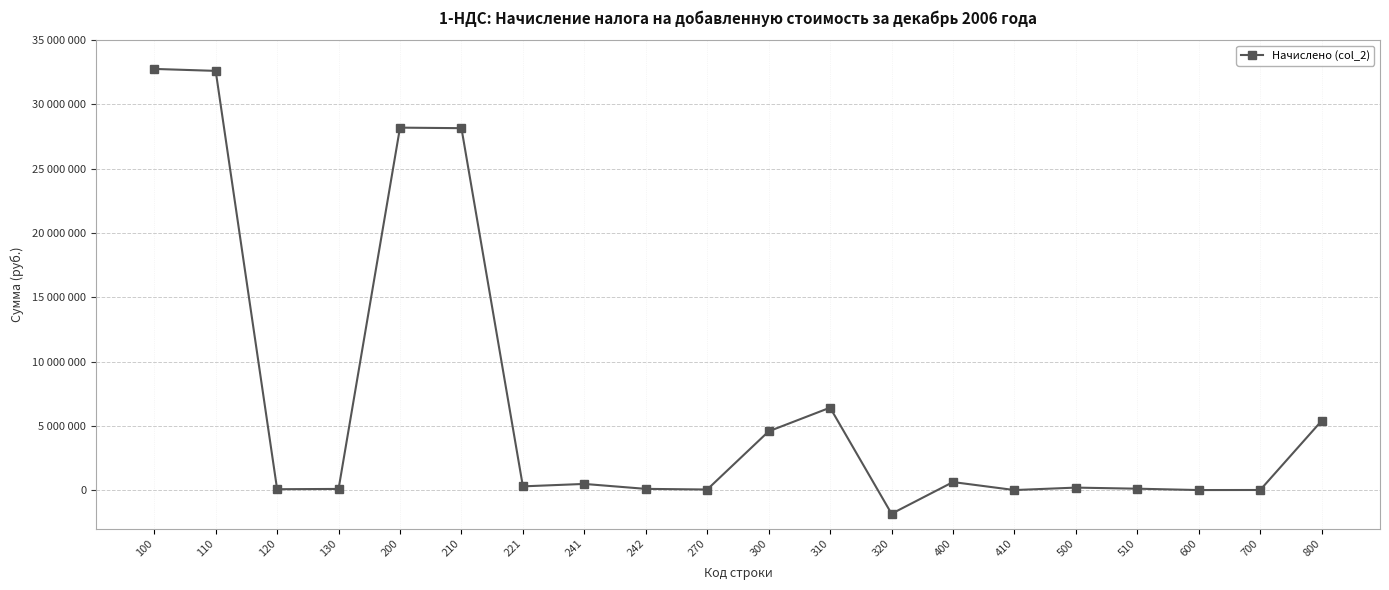

True or false: there are more than 2 points higher than both neighbors.

True